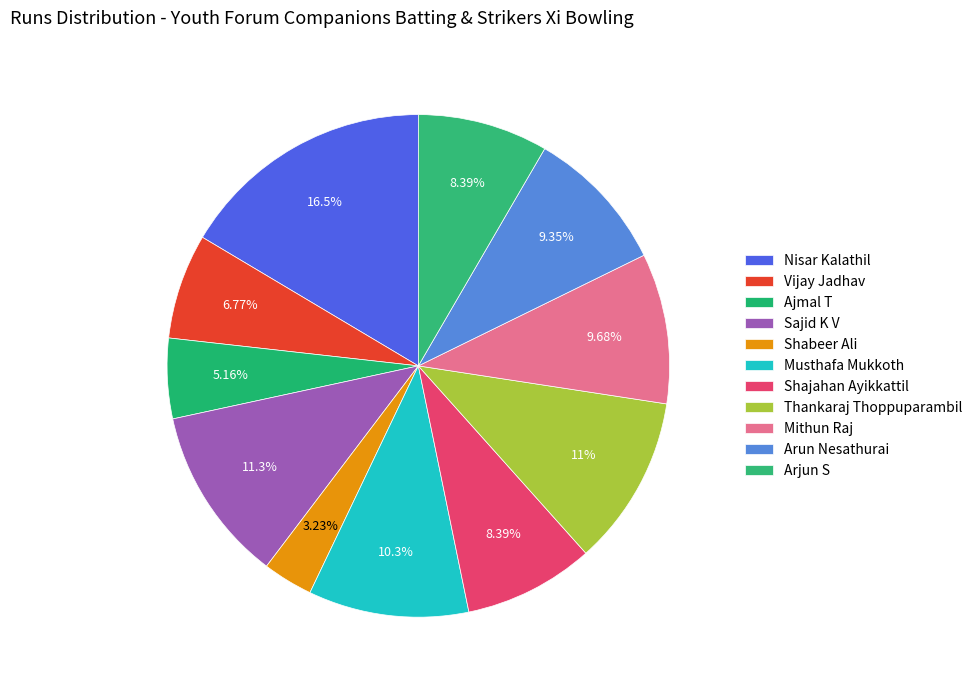

Is it true that Mithun Raj is 1% of the pie?

False